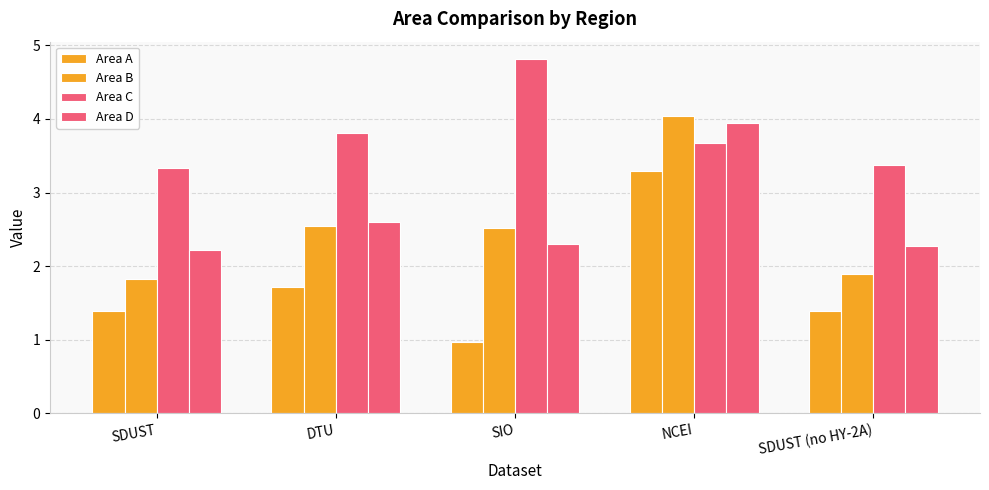

Rank the series at SIO from lowest to highest value.

Area A, Area D, Area B, Area C